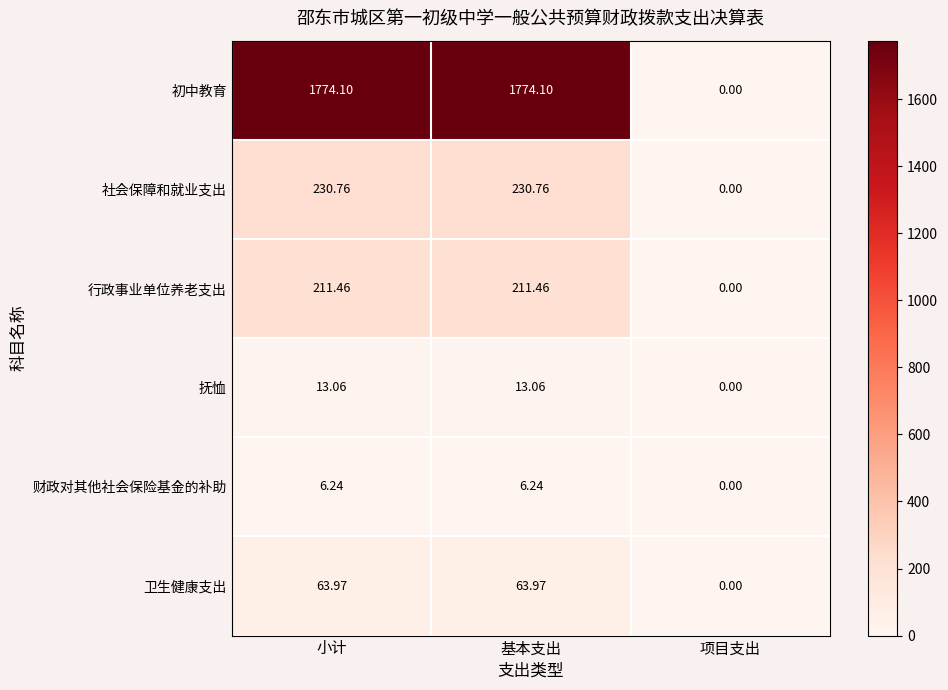

Which label corresponds to the smallest value in the chart?

项目支出